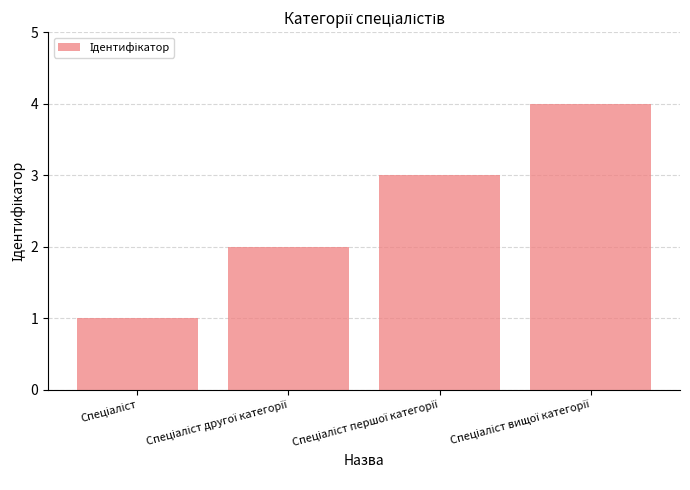

What is the greatest value displayed?

4